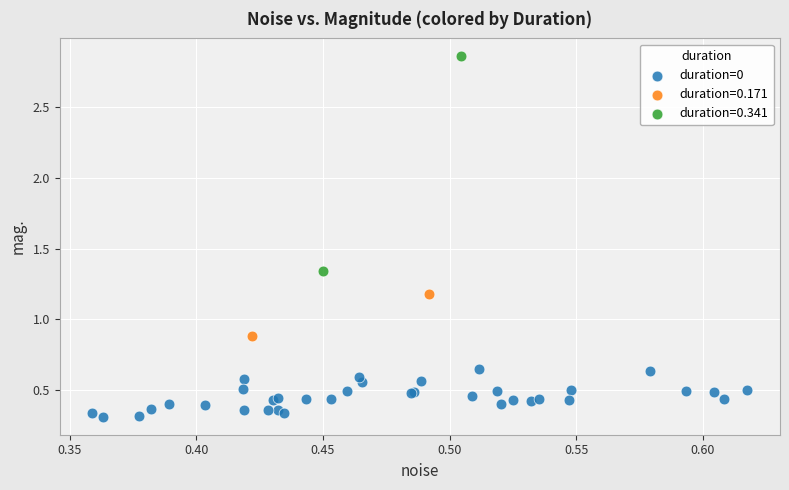

What are all the series names shown in the legend?

duration=0, duration=0.171, duration=0.341